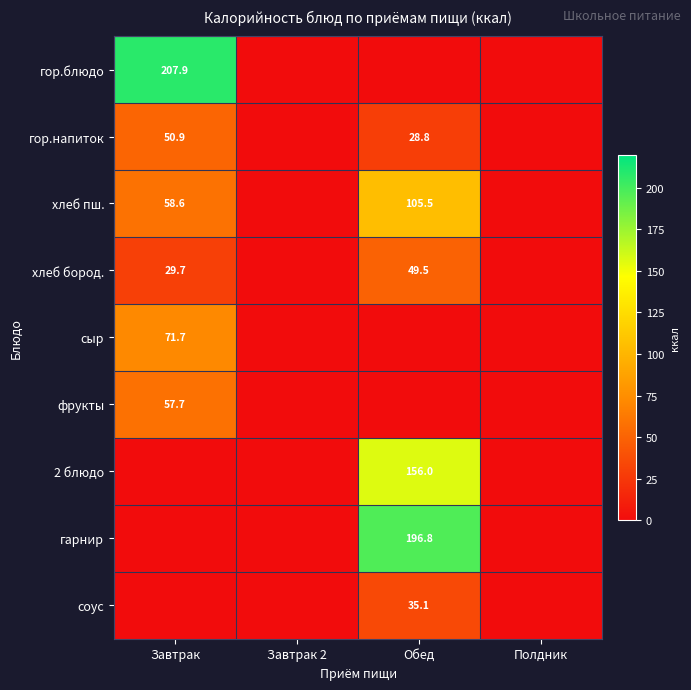

The 2 блюдо series shows 156.0 at Обед. True or false?

True